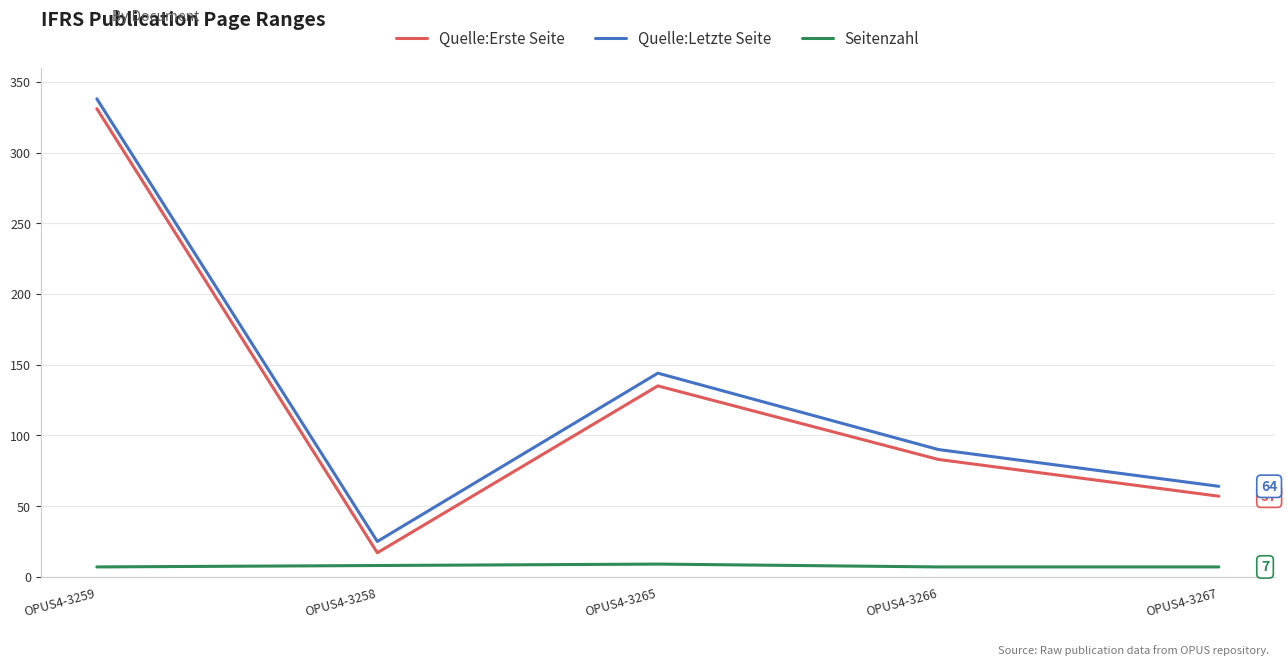

At OPUS4-3266, list the series in order from smallest to largest.

Seitenzahl, Quelle:Erste Seite, Quelle:Letzte Seite